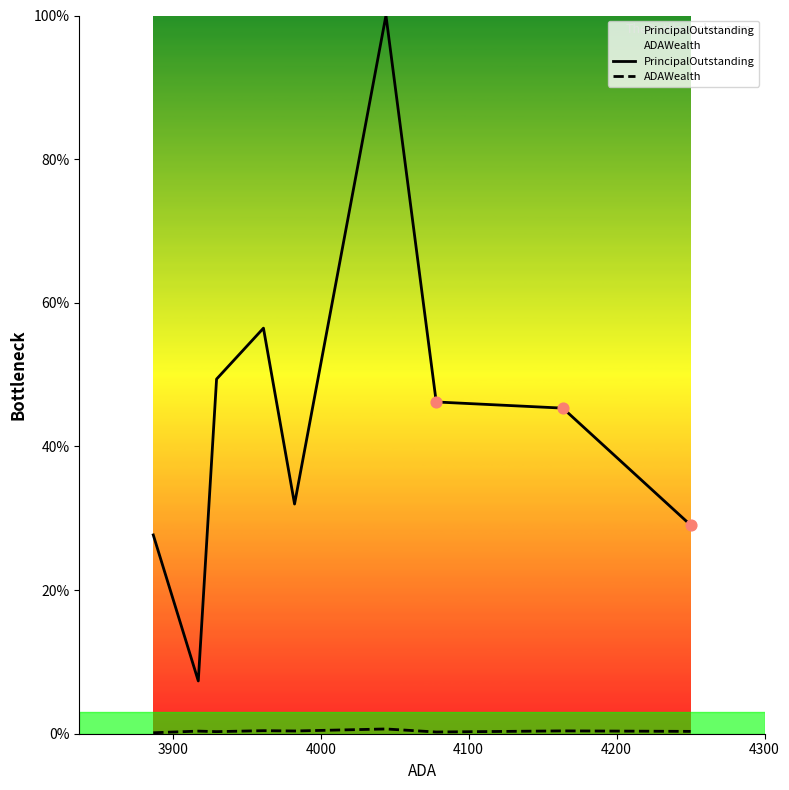

At how many categories does at least one series exceed 76?

1